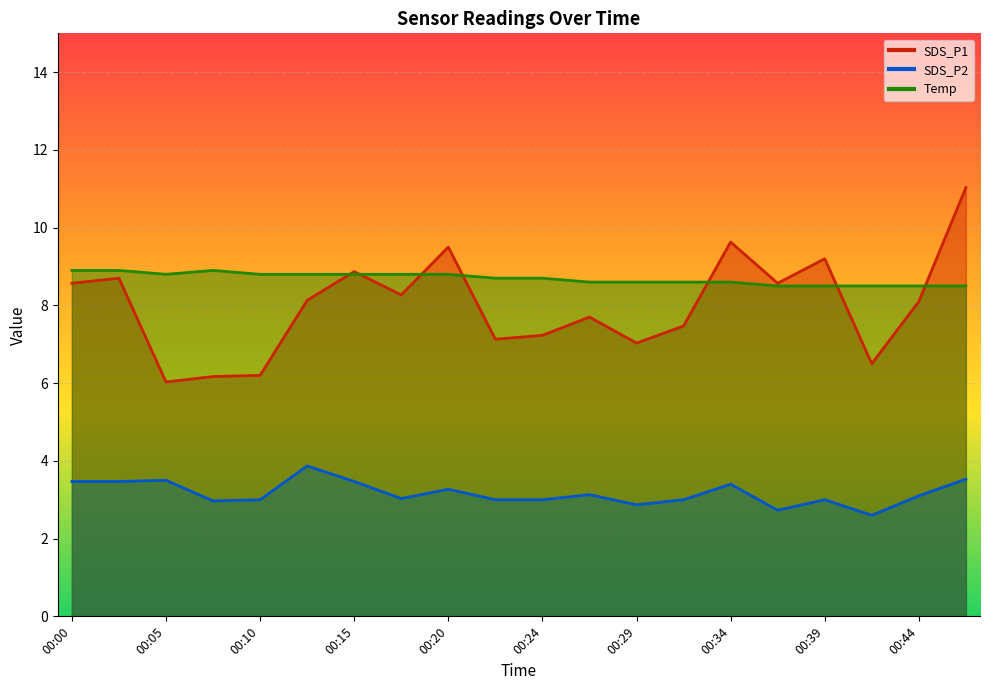

Where is Temp nearest to the value 8?

00:37